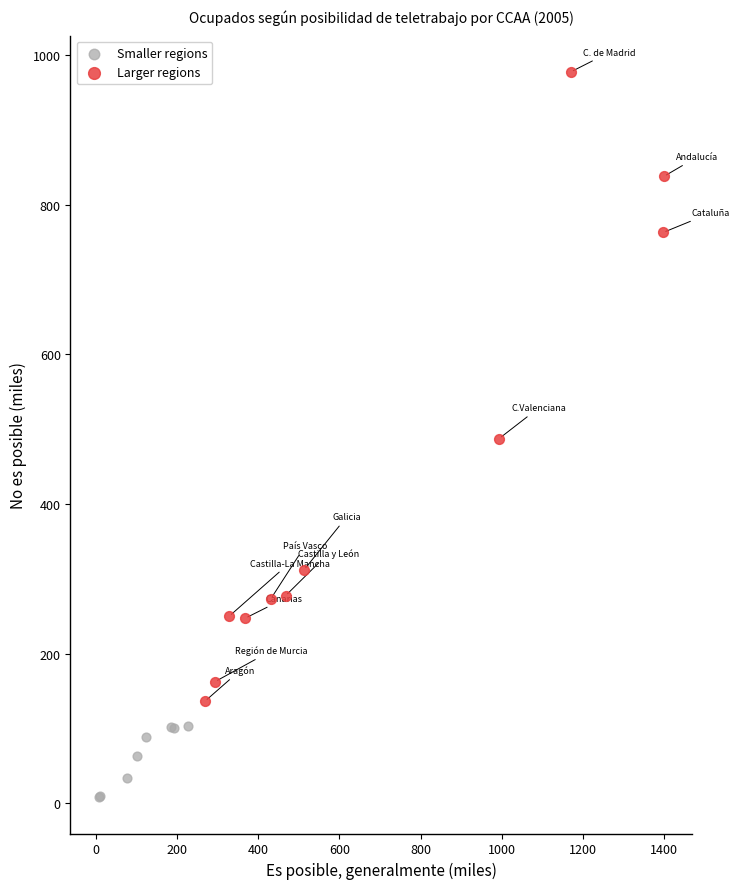

Which series reaches the minimum Y coordinate?

Smaller regions